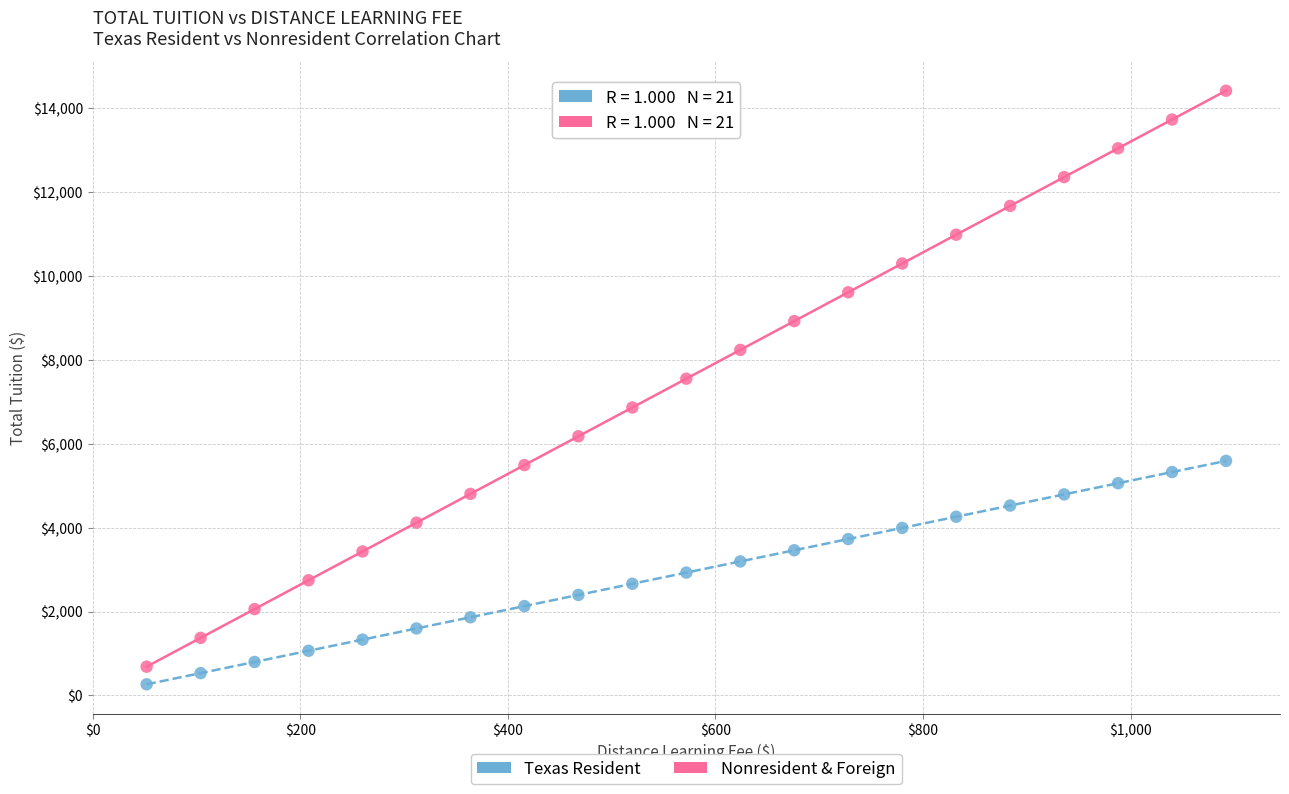

Across all series, what Y value is closest to 7337?

7547.9